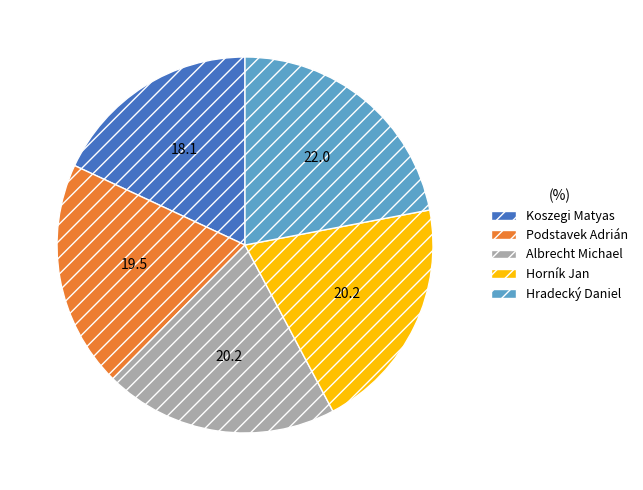

Is it true that Horník Jan is 20% of the pie?

True